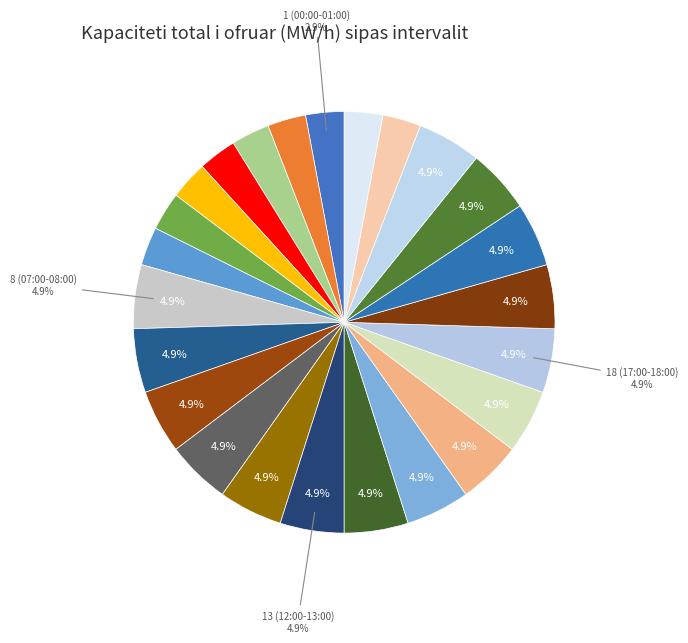

How many segments does this pie chart have?

24